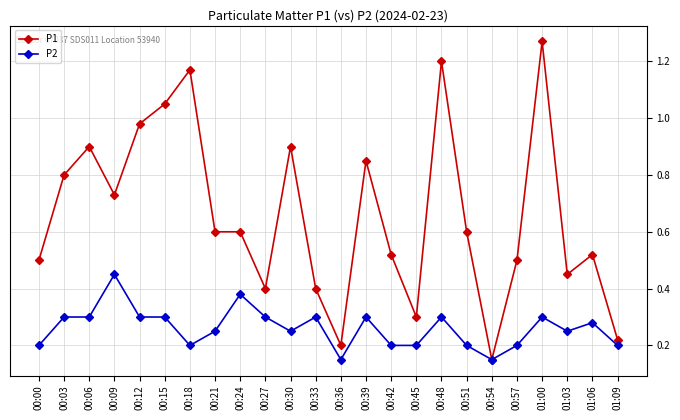

What is the label of the 23rd point from the right?

00:03